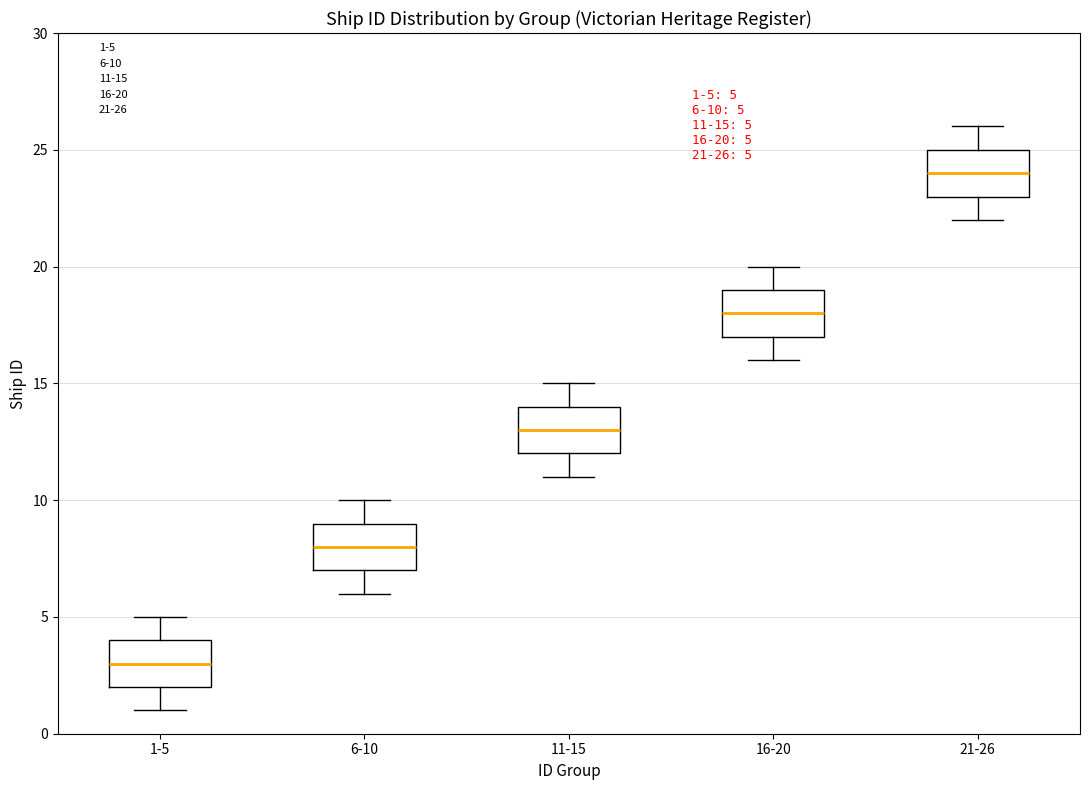

Which box has the highest median line?

21-26